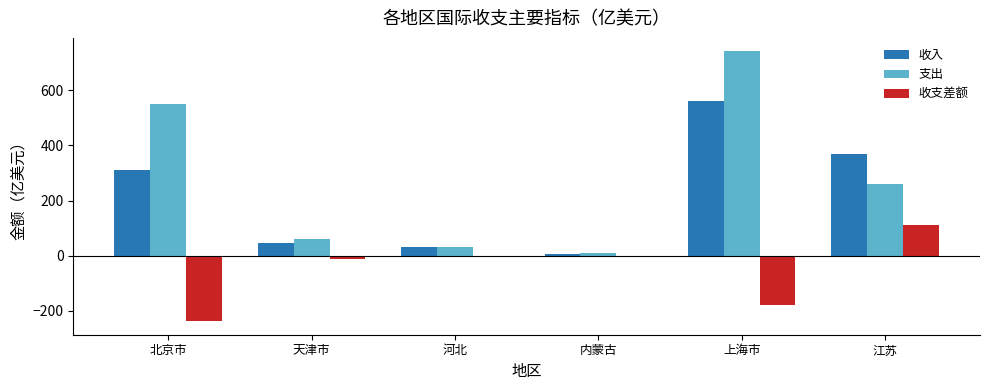

At which category does the chart reach its peak across all series?

上海市